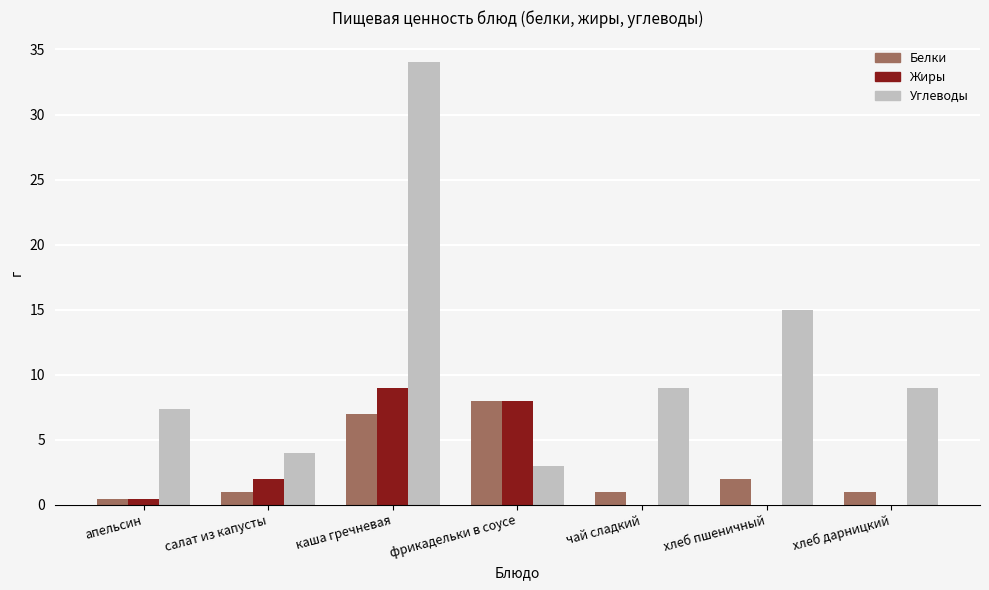

What is the sum of the Углеводы values at хлеб пшеничный and чай сладкий?

24.0